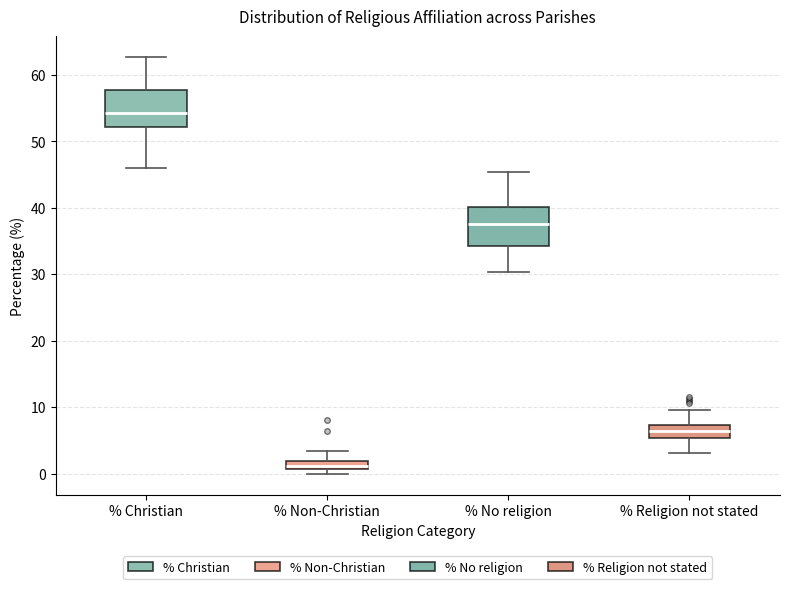

Where is the upper edge of the box for % Non-Christian on the y-axis? The values are not printed on the chart, so give them approximately, as read against the axis.

2